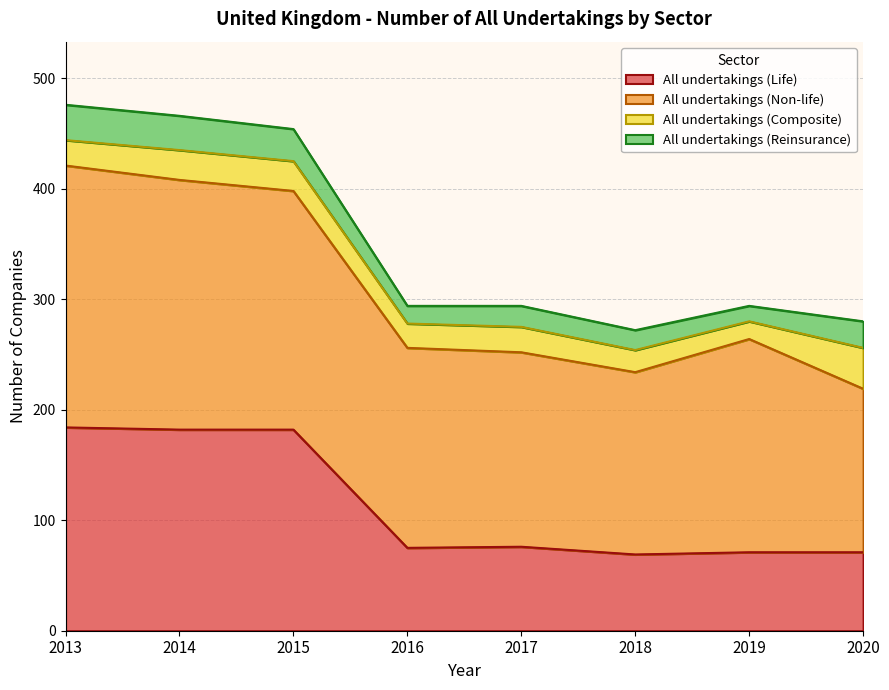

True or false: All undertakings (Non-life) and All undertakings (Reinsurance) cross at least once.

False